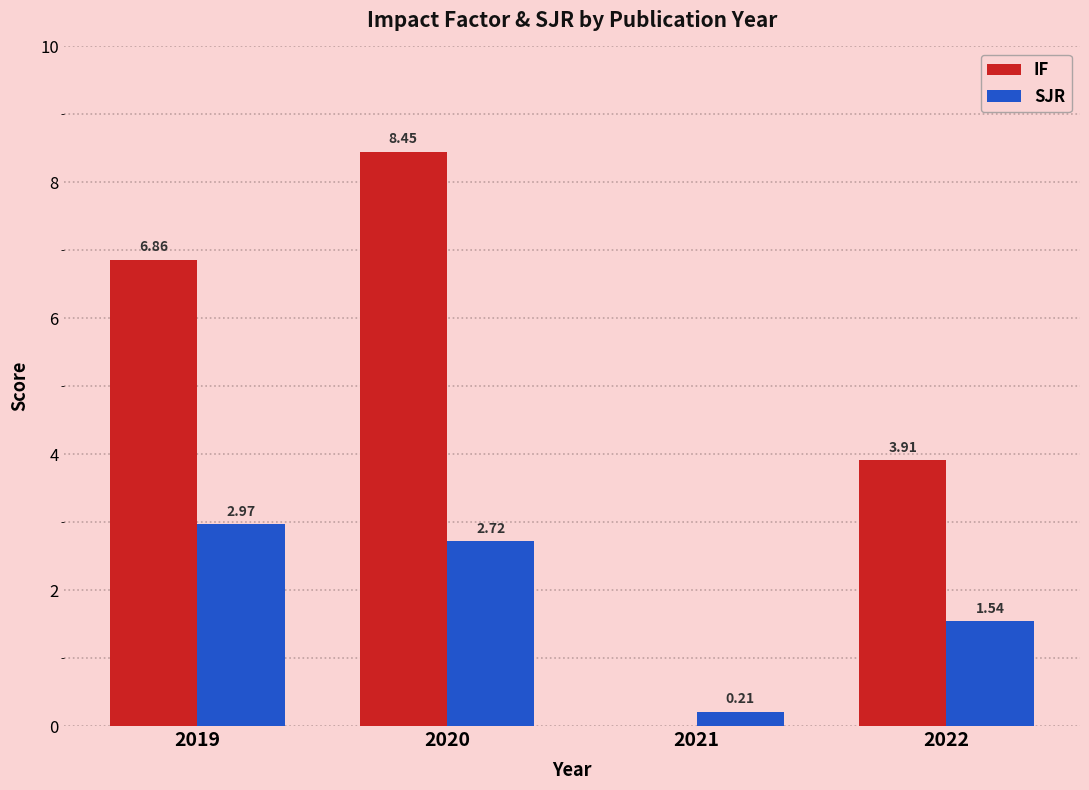

What is the sum of all IF values?

19.2